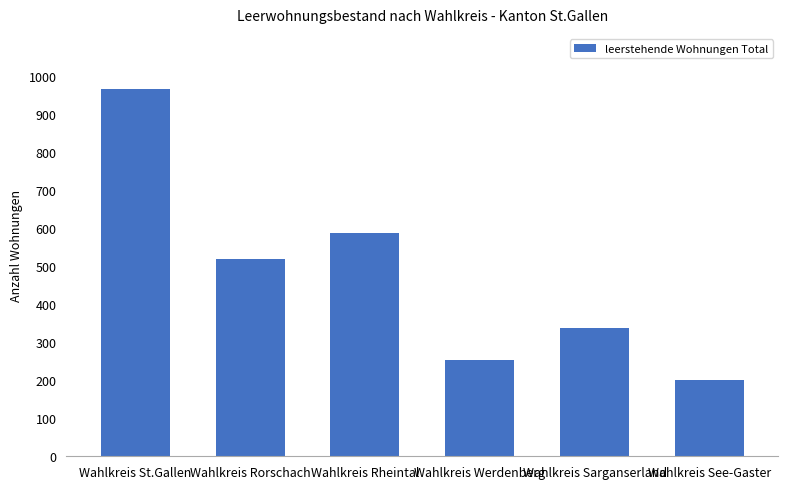

How many bars are there in total?

6